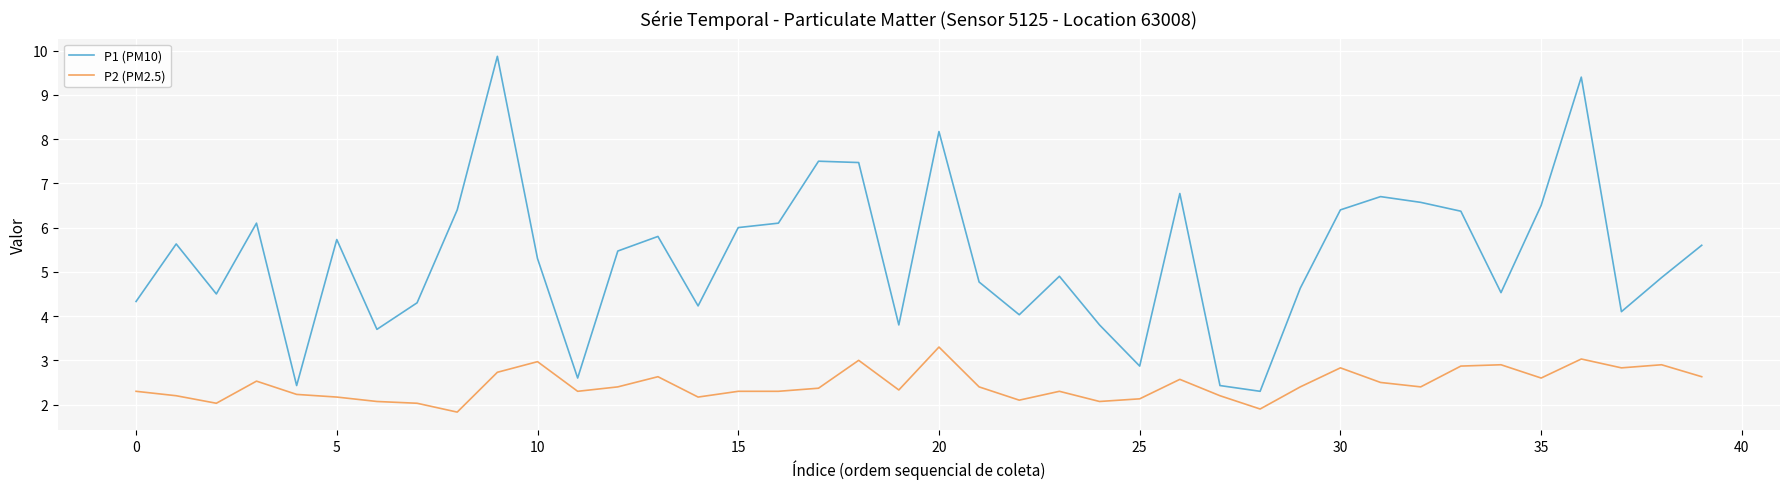

Rank the series by their average value, from lowest to highest.

P2 (PM2.5), P1 (PM10)